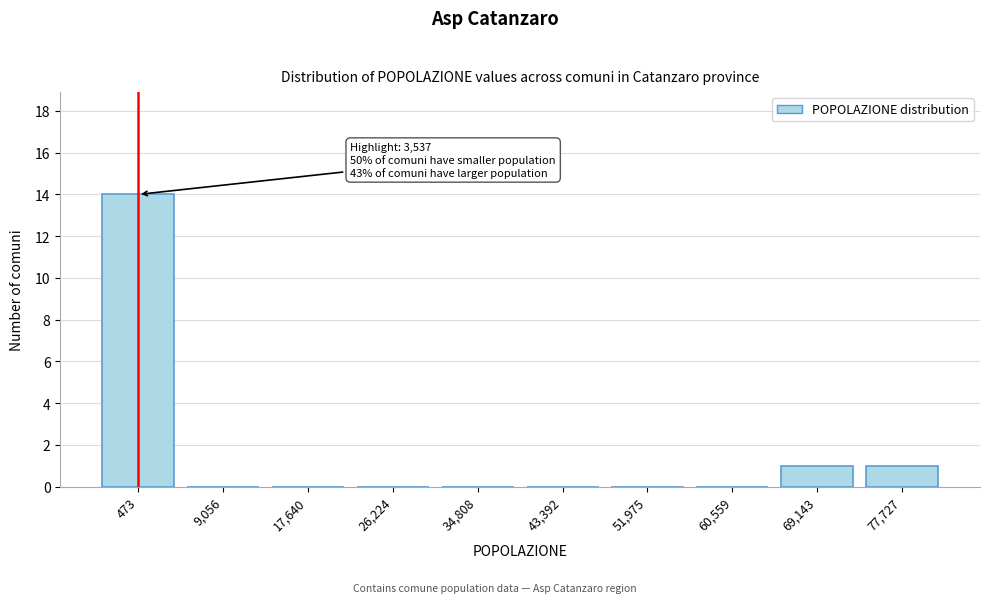

Reading left to right, list all the values displayed in this chart.

473=14	9,056=0	17,640=0	26,224=0	34,808=0	43,392=0	51,975=0	60,559=0	69,143=1	77,727=1